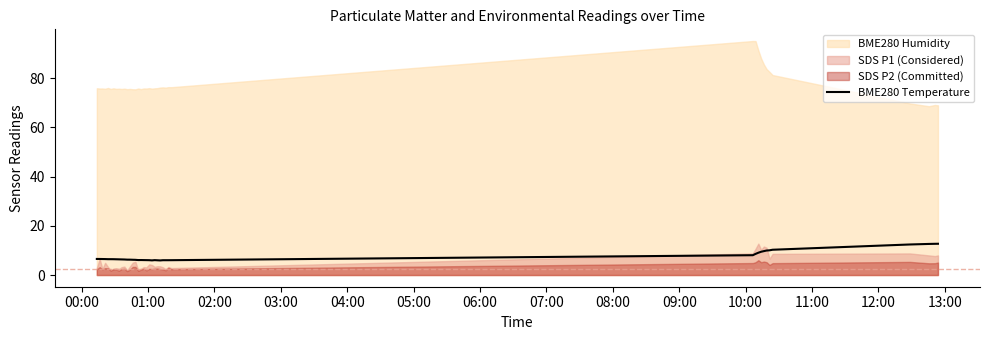

What is the lowest value of the BME280 Temperature series?

5.9